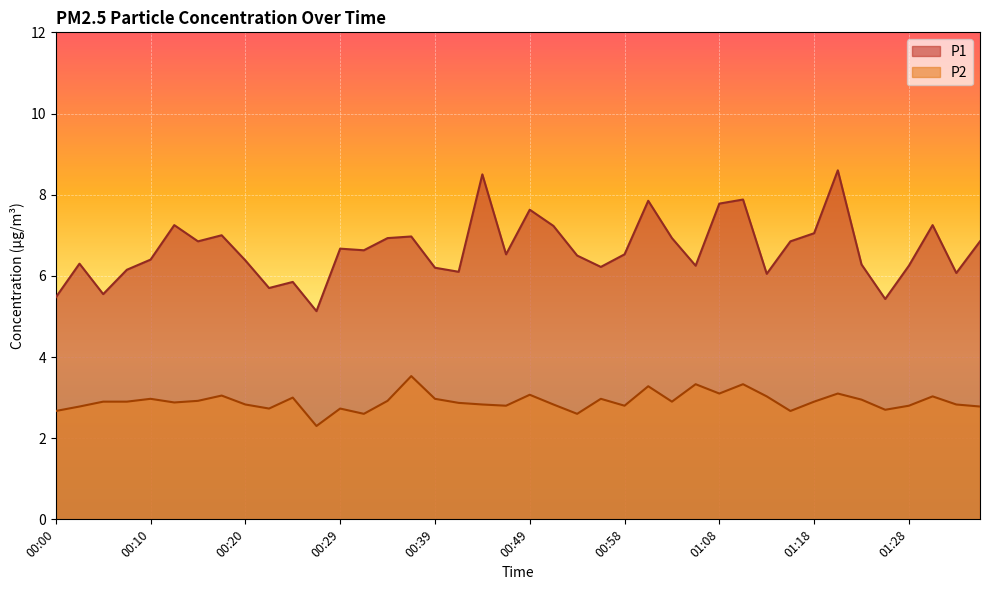

Rank the series at 00:00 from highest to lowest value.

P1, P2